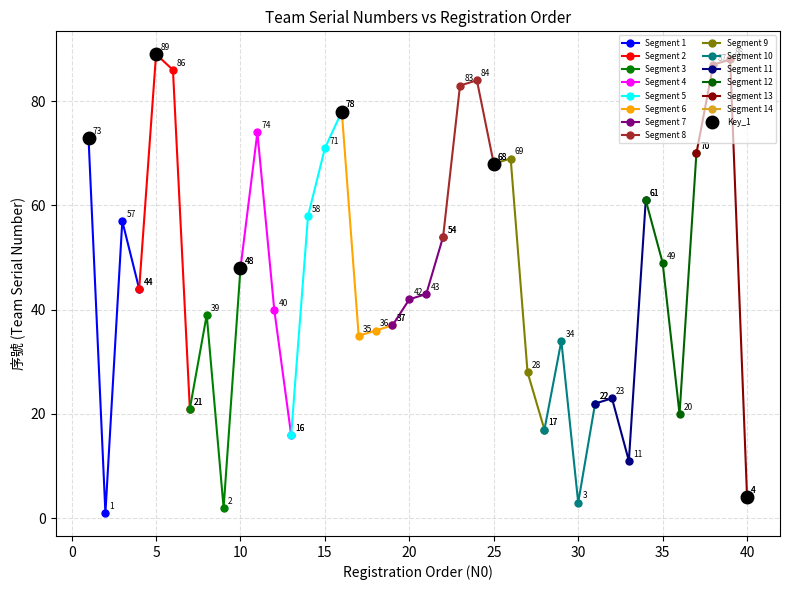

What is the value of the 22nd point from the left?

54